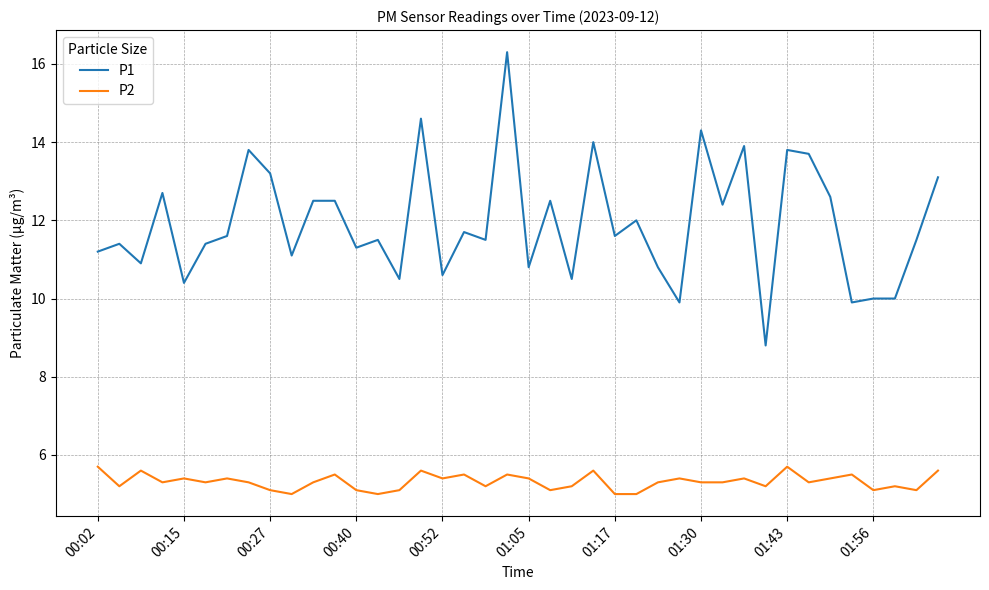

True or false: P1 and P2 cross at least once.

False